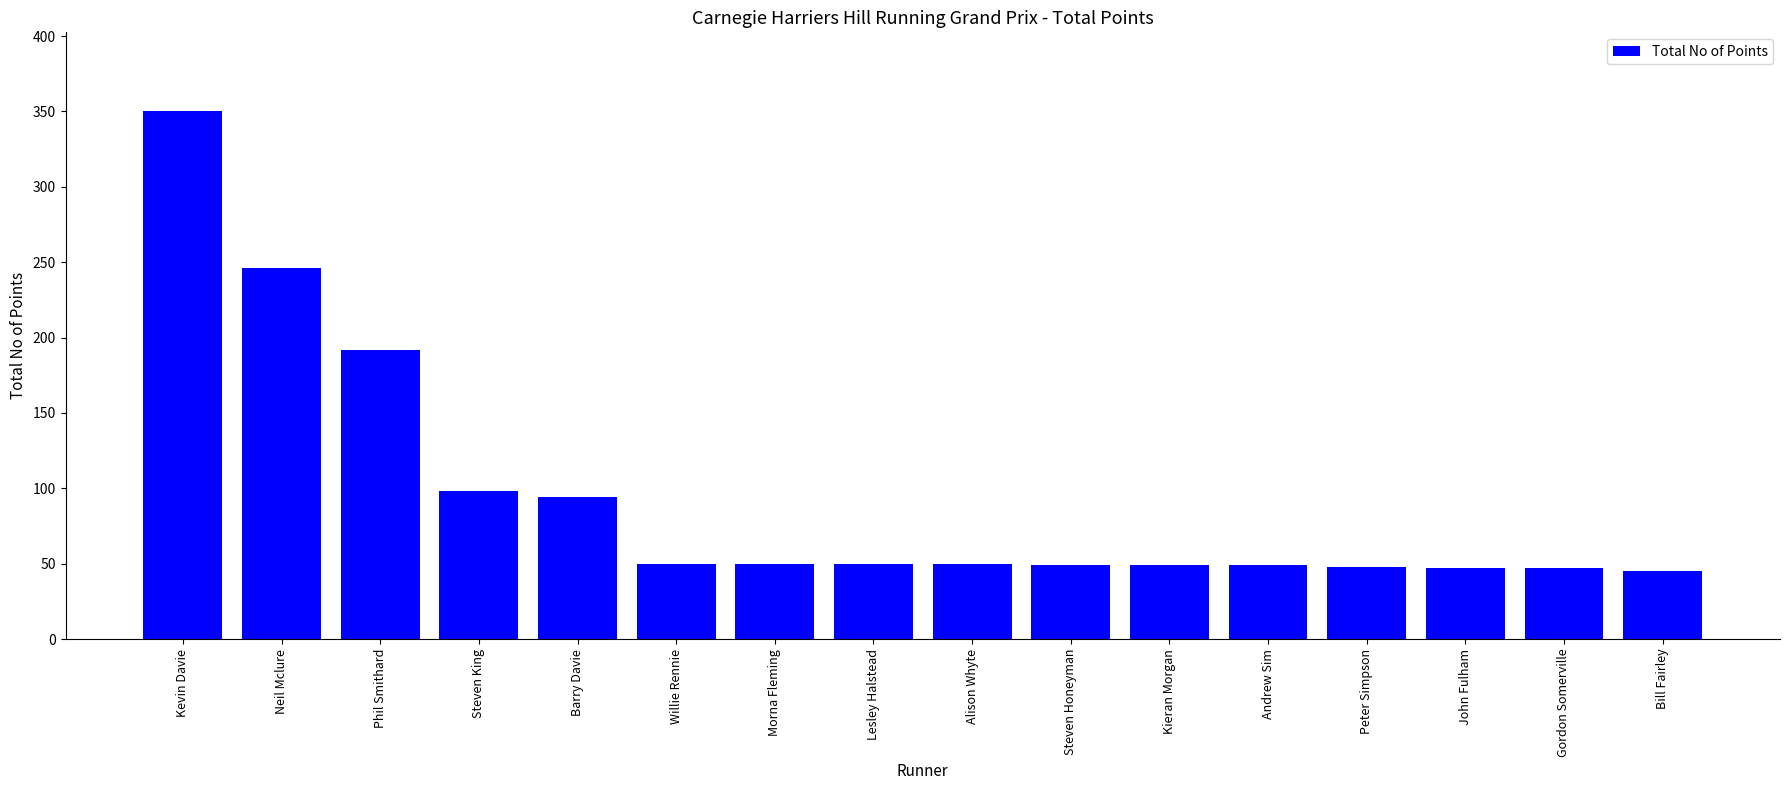

What is the greatest value displayed?

350